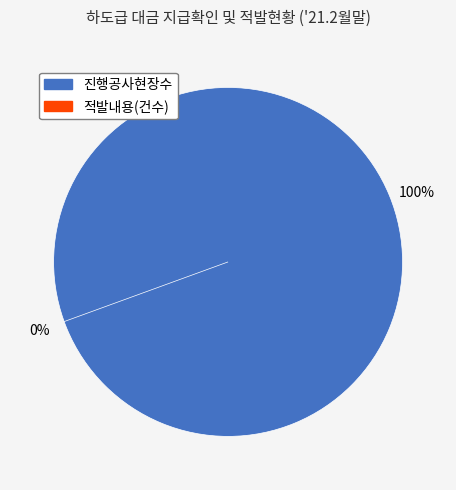

The 적발내용(건수) slice represents 1% of the pie. True or false?

False